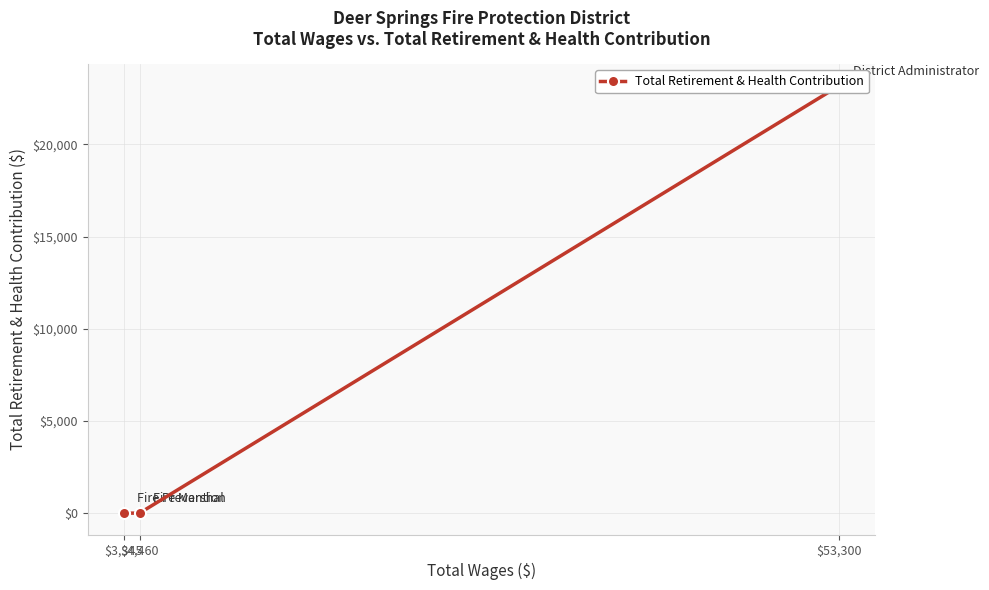

At which label is the value closest to 11593?

$4,460